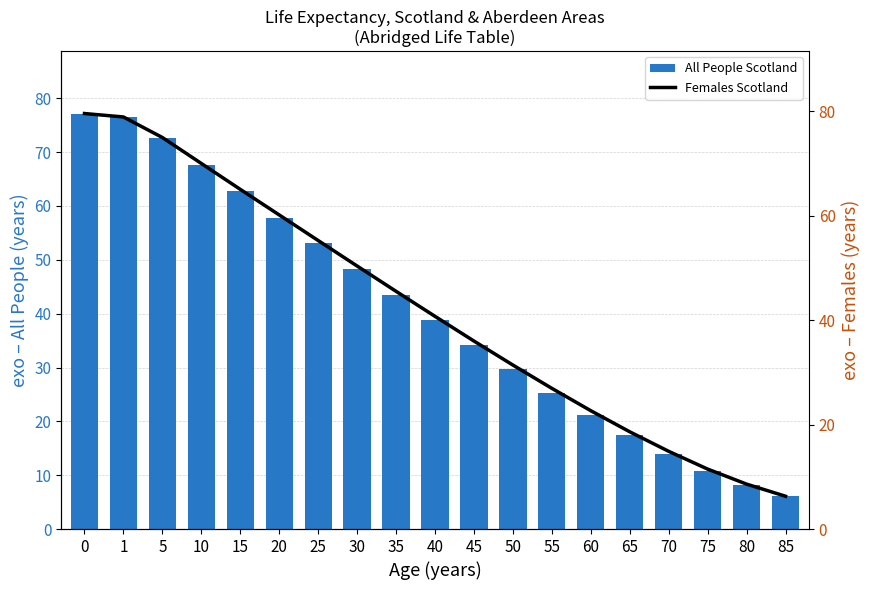

Is it true that All People Scotland equals 67.7 at 10?

True